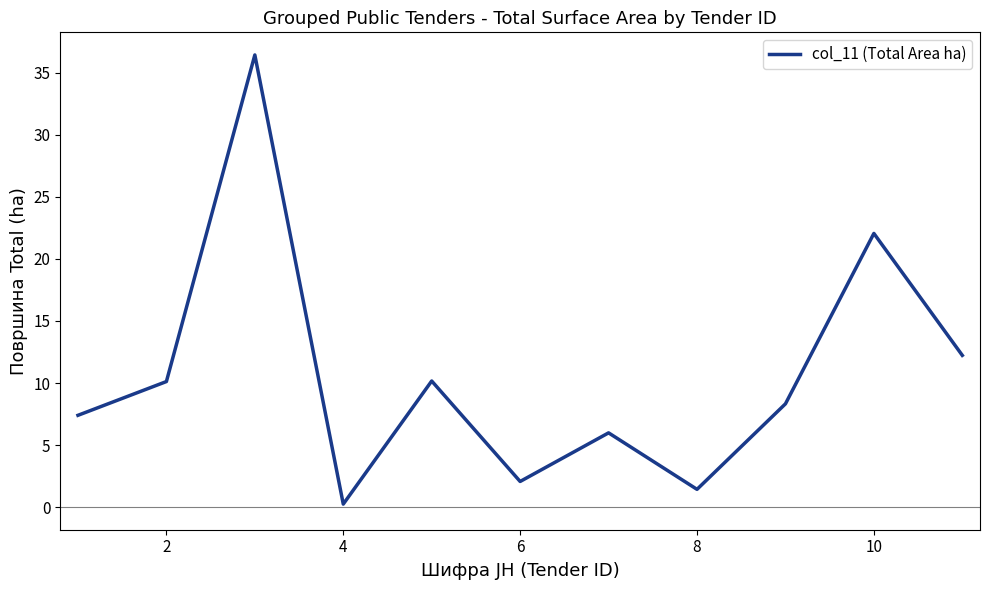

What is the greatest value displayed?

36.4